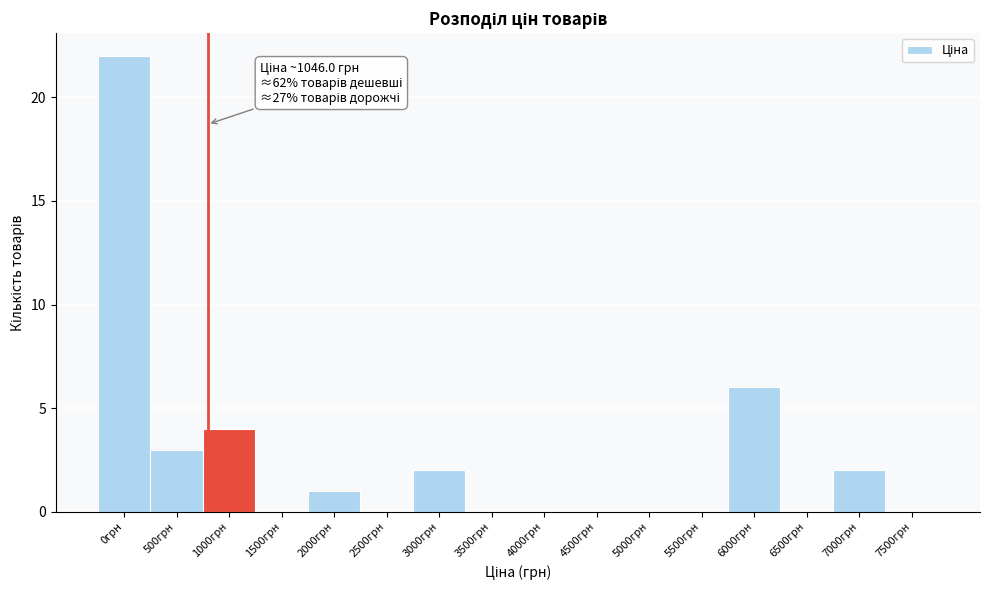

Reading right to left, what are all the values shown in this chart?

7500грн=0	7000грн=2	6500грн=0	6000грн=6	5500грн=0	5000грн=0	4500грн=0	4000грн=0	3500грн=0	3000грн=2	2500грн=0	2000грн=1	1500грн=0	1000грн=4	500грн=3	0грн=22